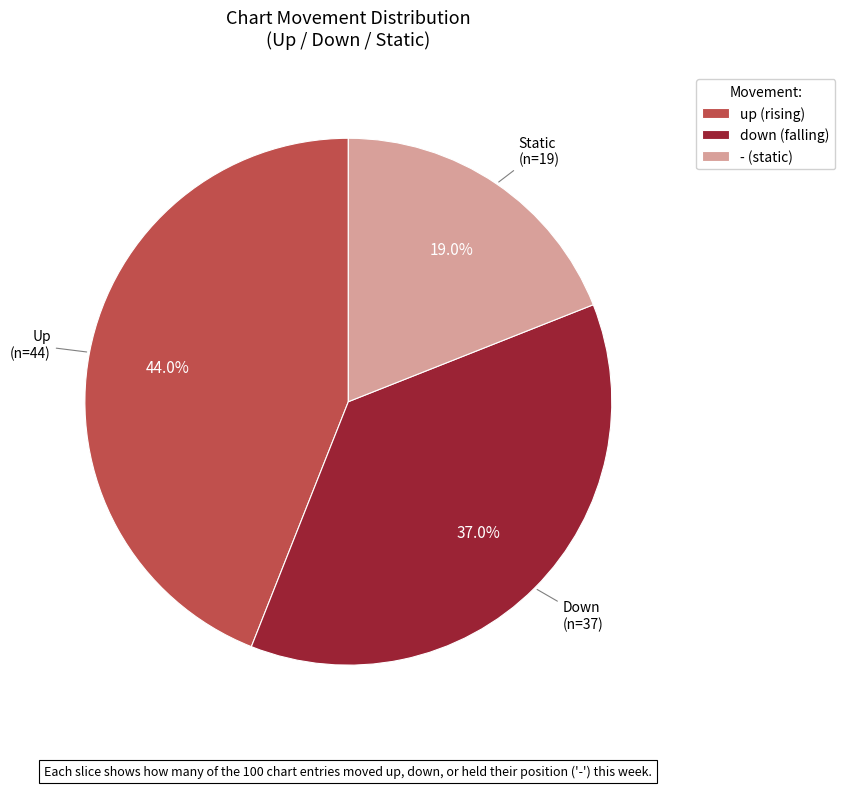

Which has a higher value, up or down?

up